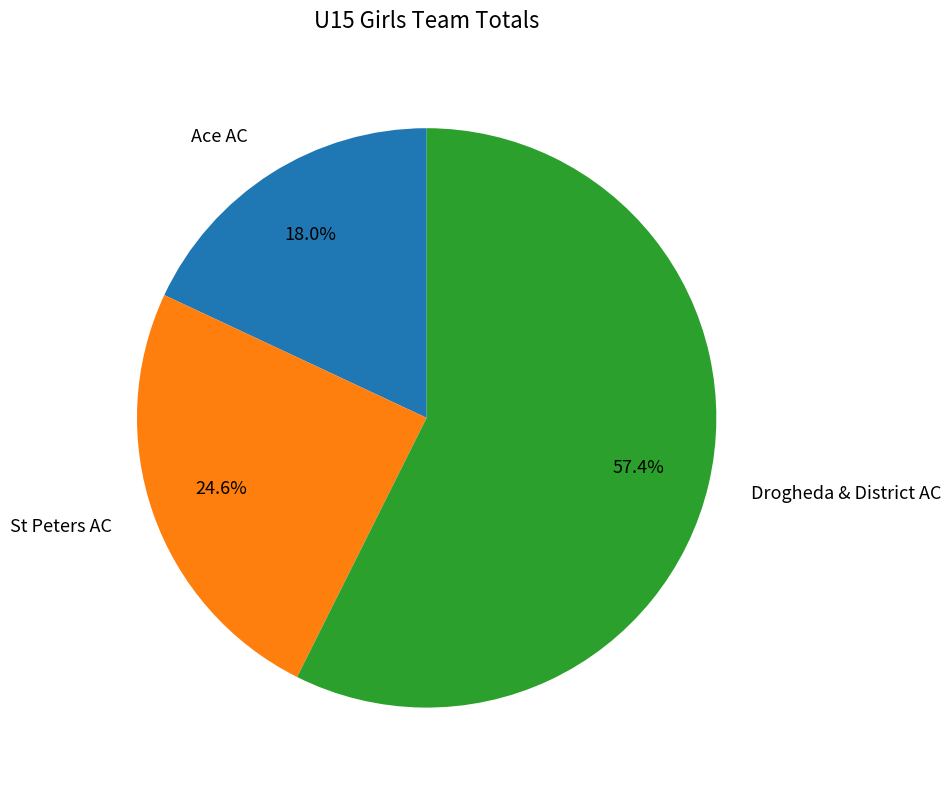

Does any single category account for the majority?

Yes